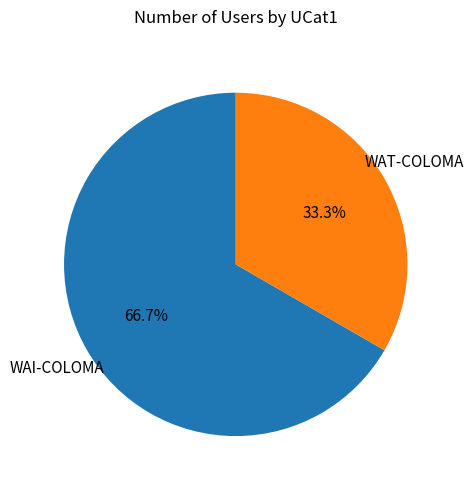

Which category has the smallest portion of the pie?

WAT-COLOMA